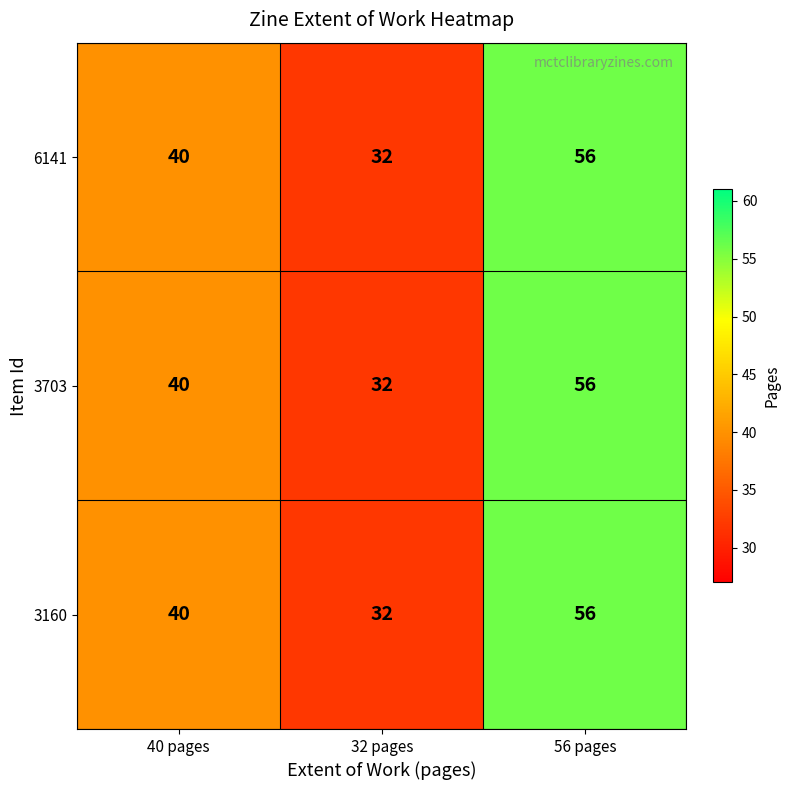

What is the total value across all series at 40 pages?

120